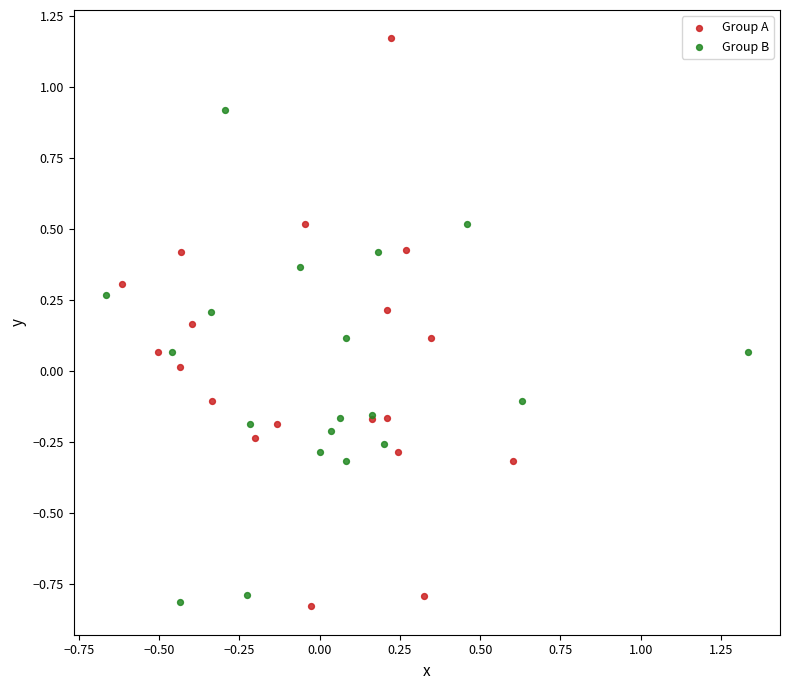

Which series contains the highest Y value?

Group A